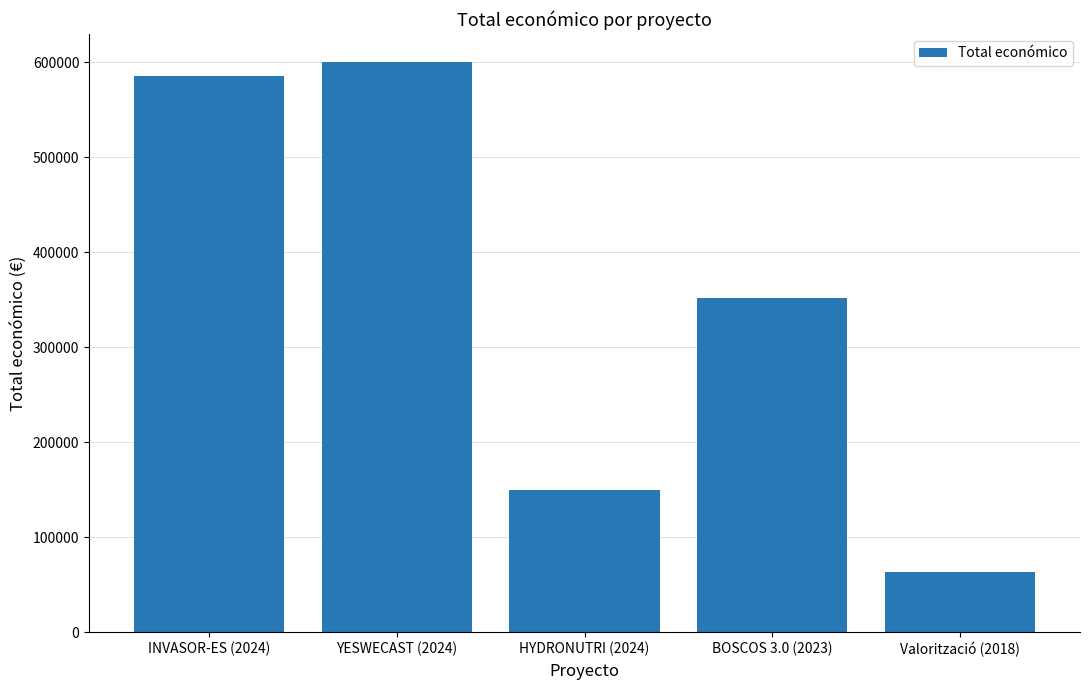

Reading left to right, what are all the values shown in this chart?

585346	599792	150000	352139	63660